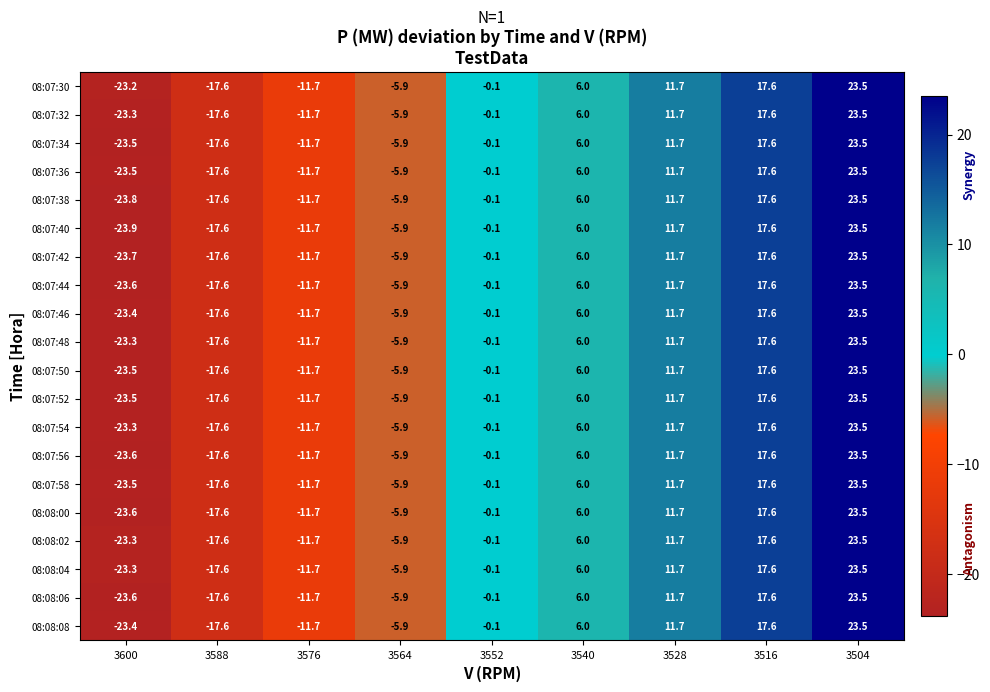

What is the difference between the 08:07:46 values at 3516 and 3588?

35.2